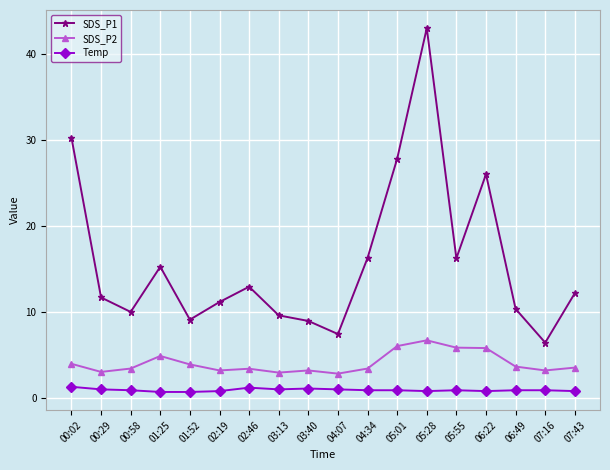

What is the highest value of the SDS_P1 series?

43.0